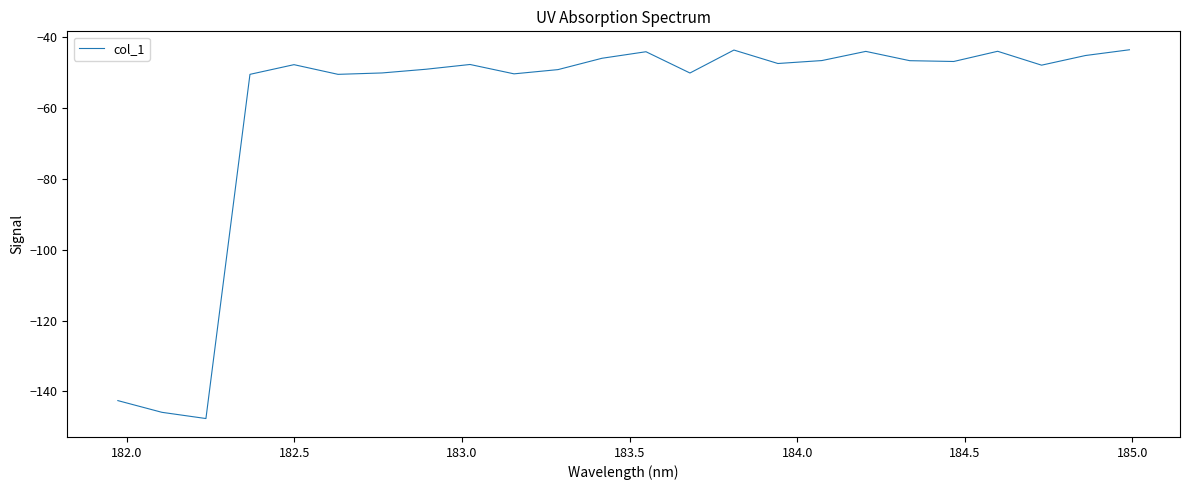

What is the sum of all values?

-1427.4